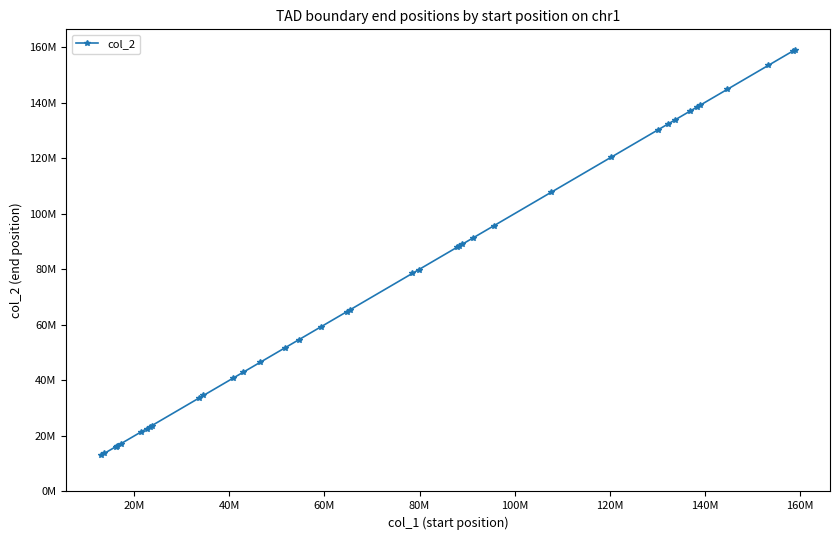

What is the maximum value shown in the chart?

159120000